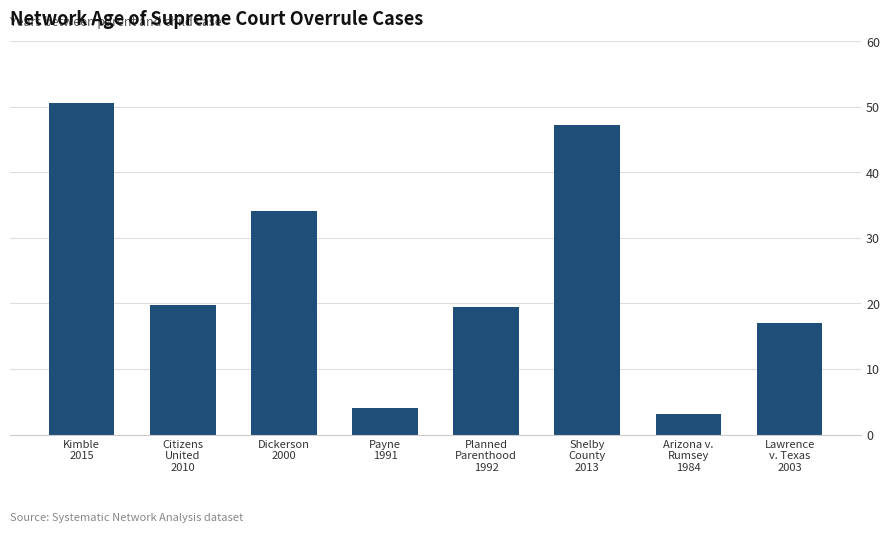

What is the change in value from Payne
1991 to Arizona v.
Rumsey
1984?

-1.0